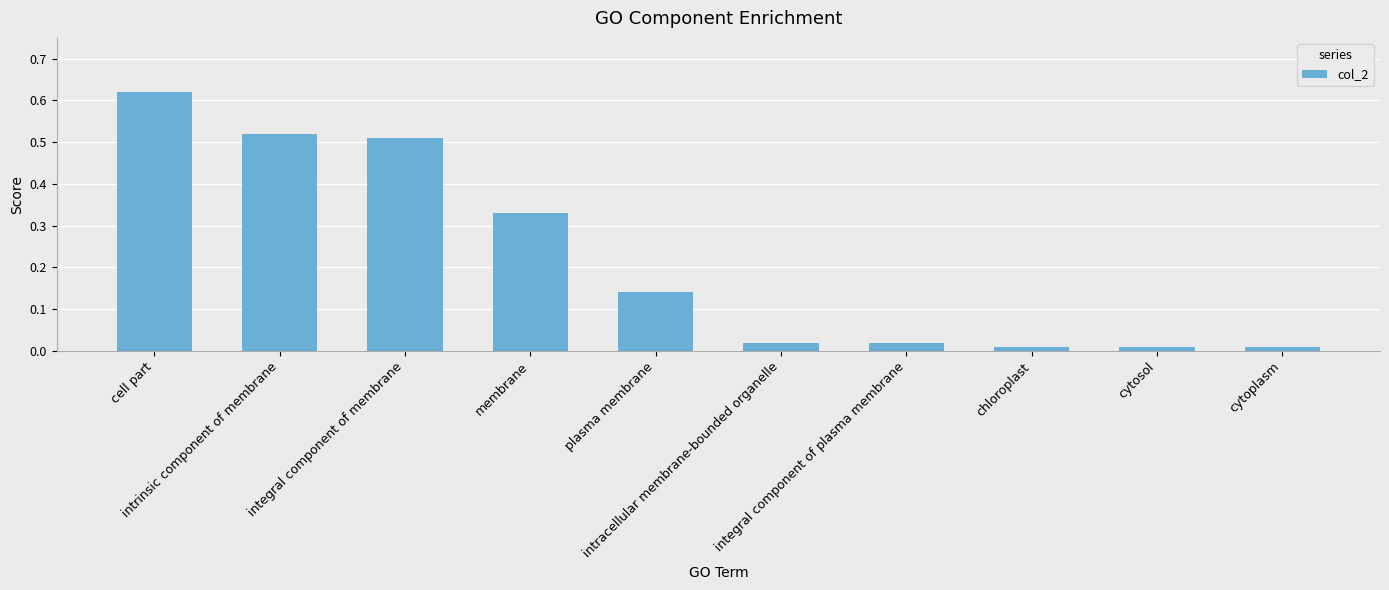

What position from the left is plasma membrane?

5